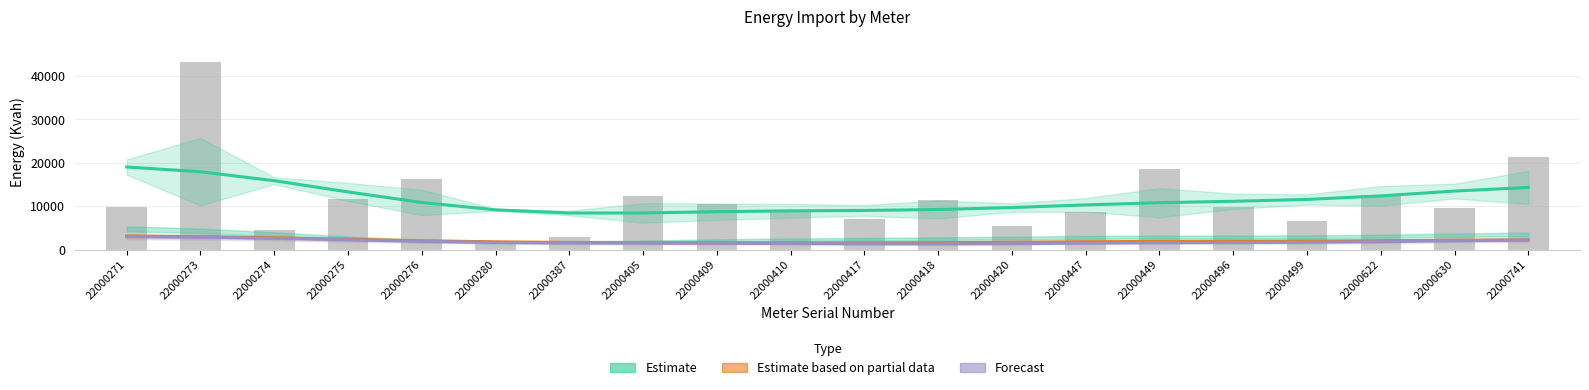

What is the sum of the Energy_Import_Kvah values at 22000420 and 22000417?

12430.1